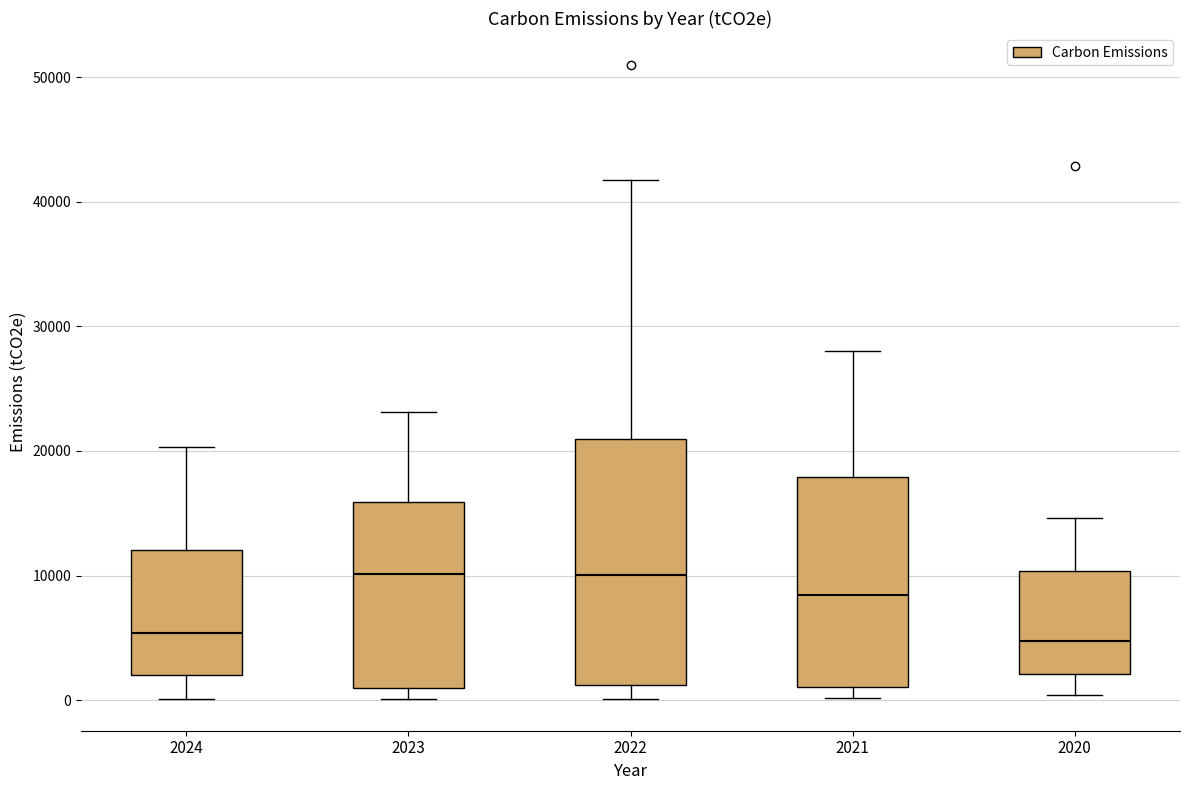

Reading left to right, read every box against the y-axis: the position of its median line, the range the box covers, and the ends of its whiskers. The values are not printed on the chart, so give them approximately, as read against the axis.

2024: median 5000, box 2000 to 12000, whiskers 0 to 20000
2023: median 10000, box 1000 to 16000, whiskers 0 to 23000
2022: median 10000, box 1000 to 21000, whiskers 0 to 42000
2021: median 8000, box 1000 to 18000, whiskers 0 to 28000
2020: median 5000, box 2000 to 10000, whiskers 0 to 15000